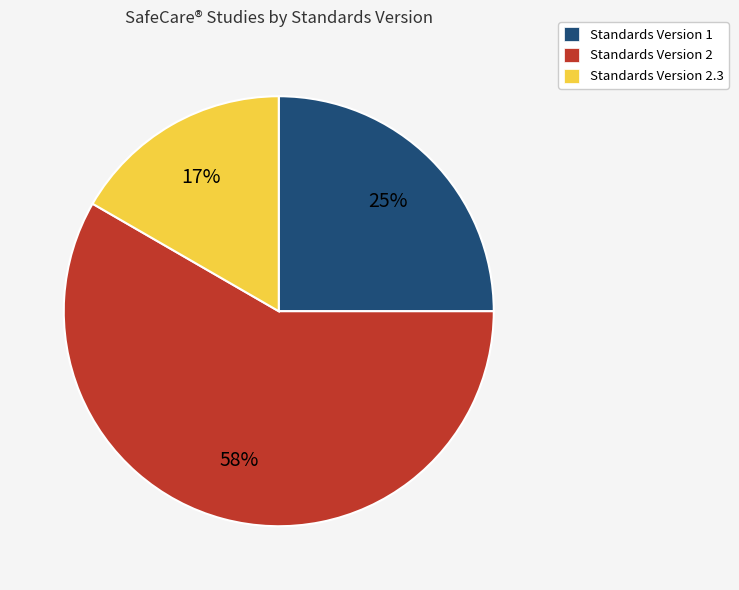

Is there any slice that represents more than half of the pie?

Yes